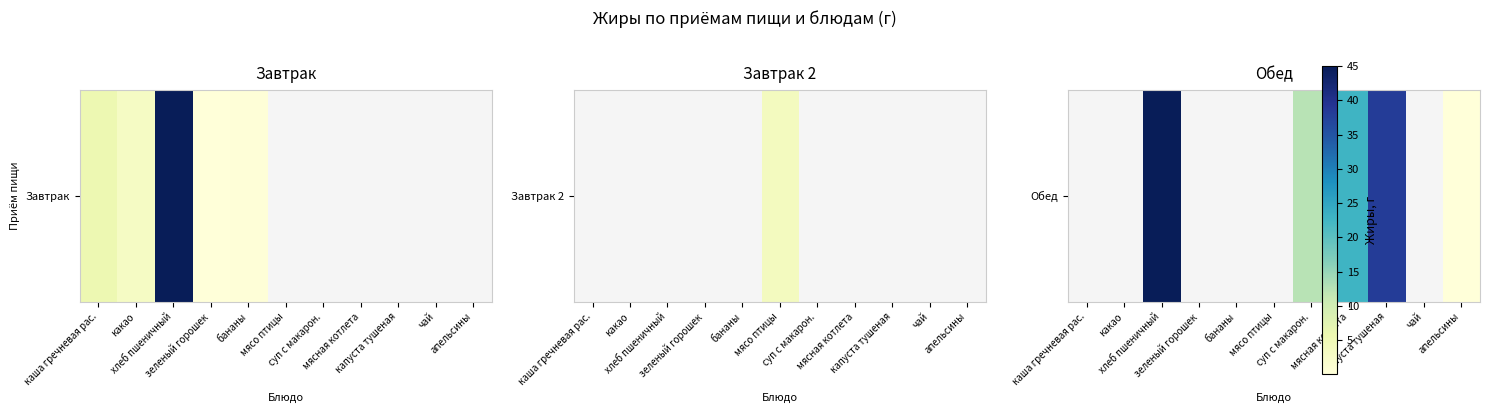

True or false: the data shows 22.7 at мясная котлета.

True